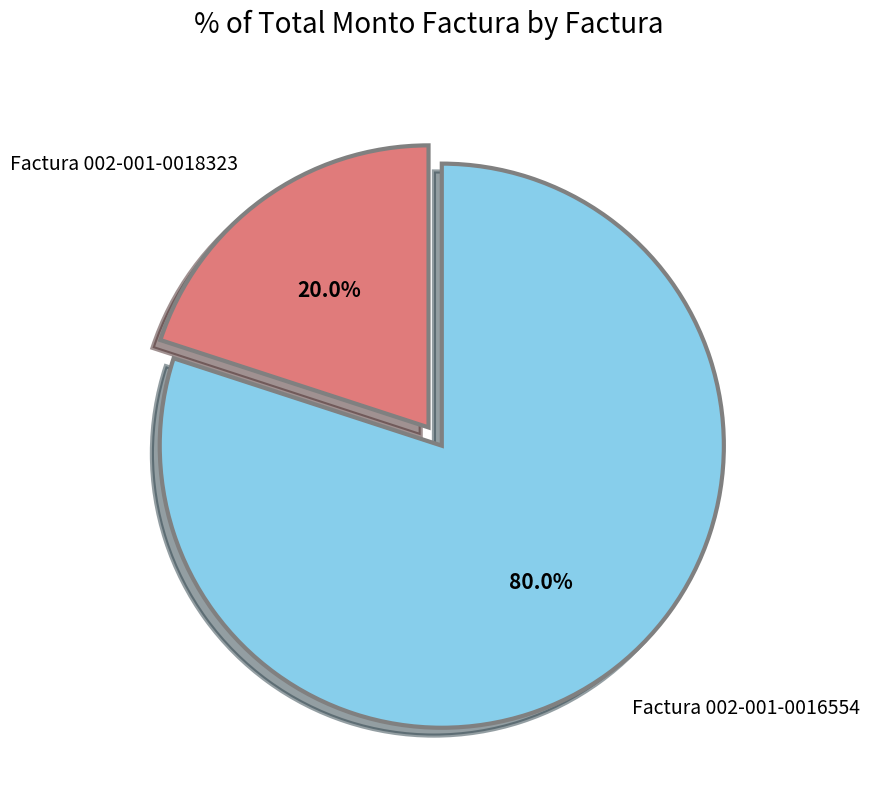

Which category has the smallest portion of the pie?

Factura 002-001-0018323